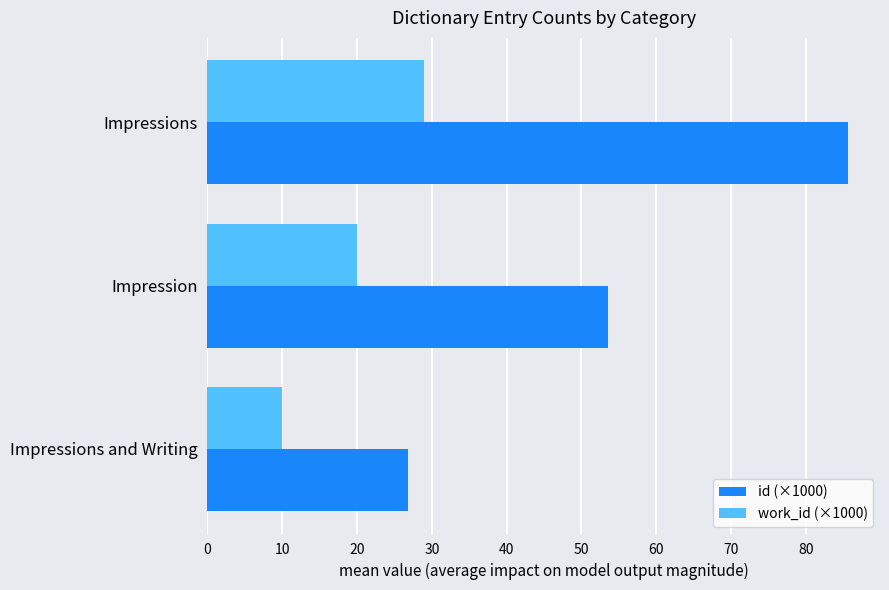

The work_id (×1000) series shows 10.0 at Impressions and Writing. True or false?

True